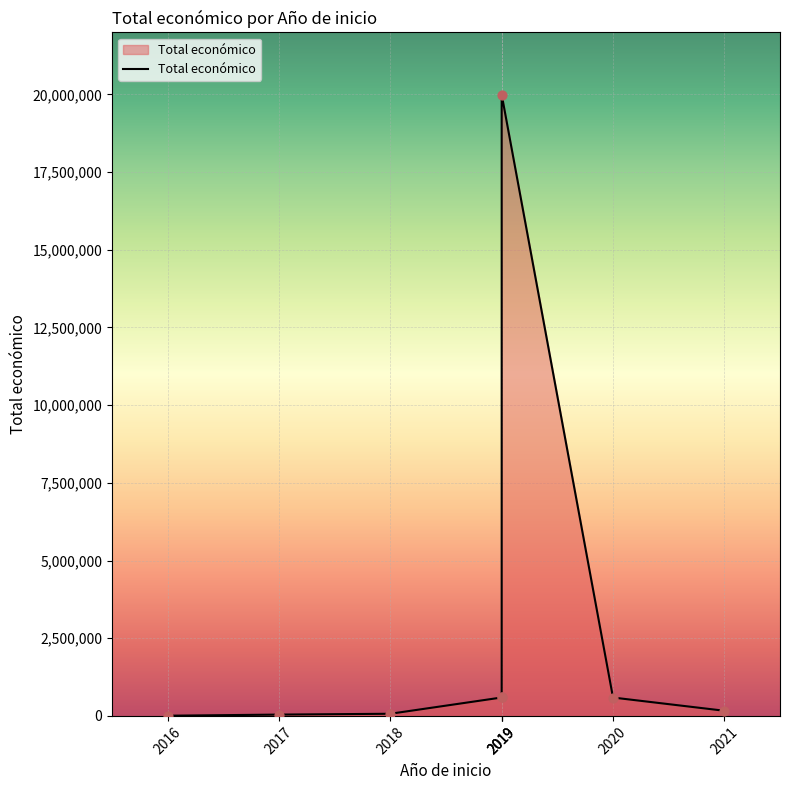

What is the ratio of the value at 2019 to the value at 2018?

290.6